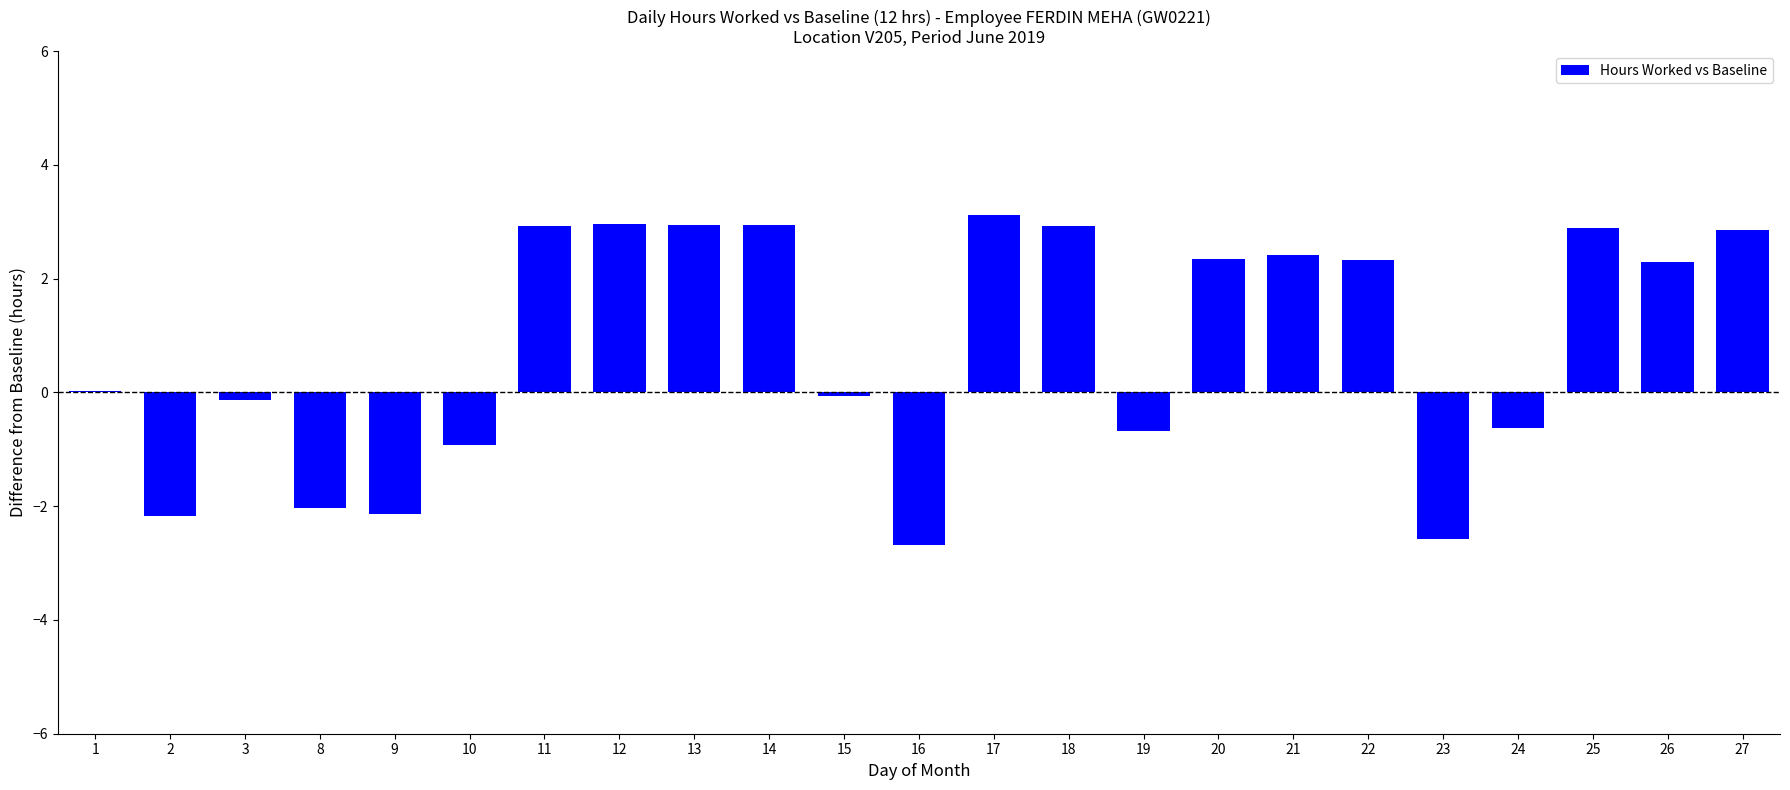

Count the number of categories in the chart.

23